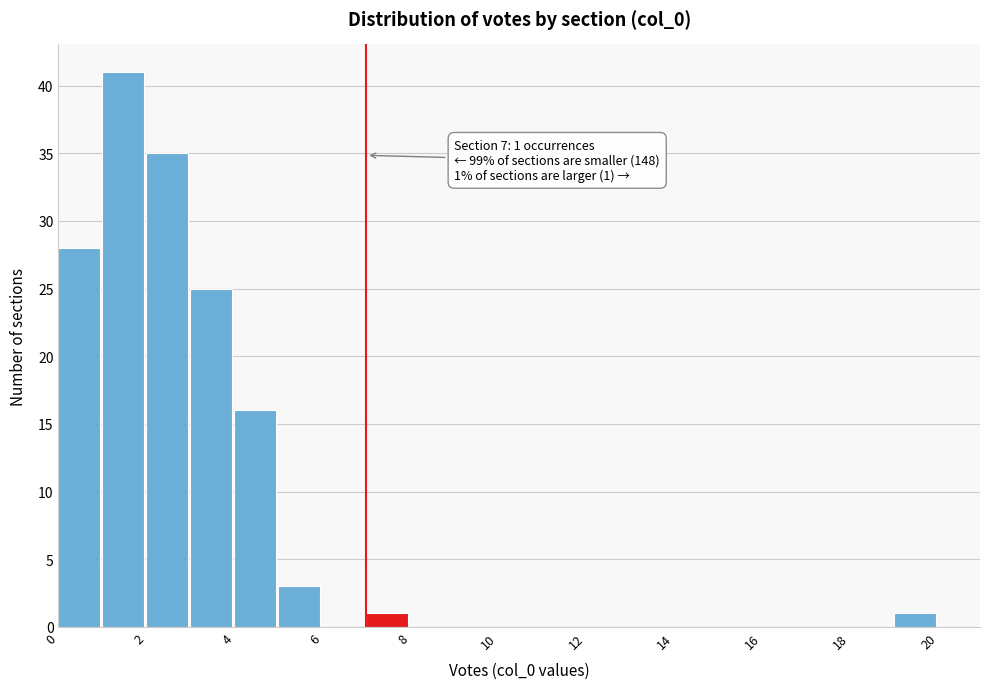

Which range on the x-axis has the tallest bar?

1 to 2